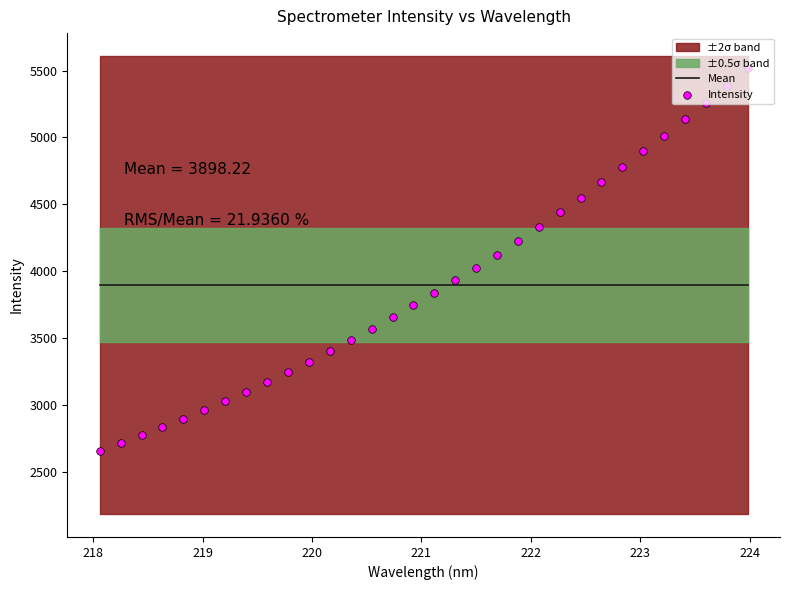

Which series contains the lowest Y value?

Intensity